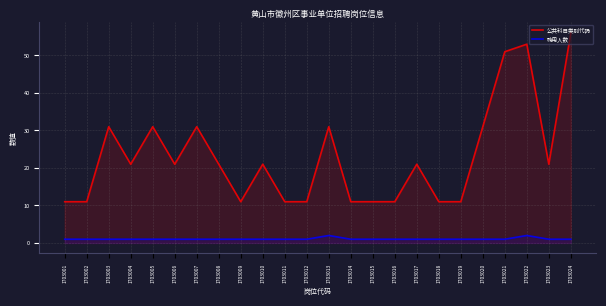

True or false: 公共科目类别代码 and 聘用人数 cross at least once.

False